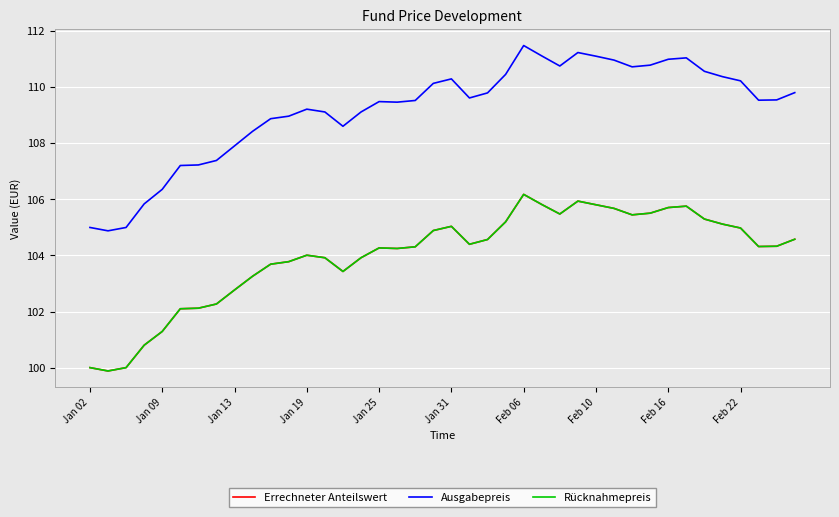

Does the chart display data point markers on the line(s)?

No